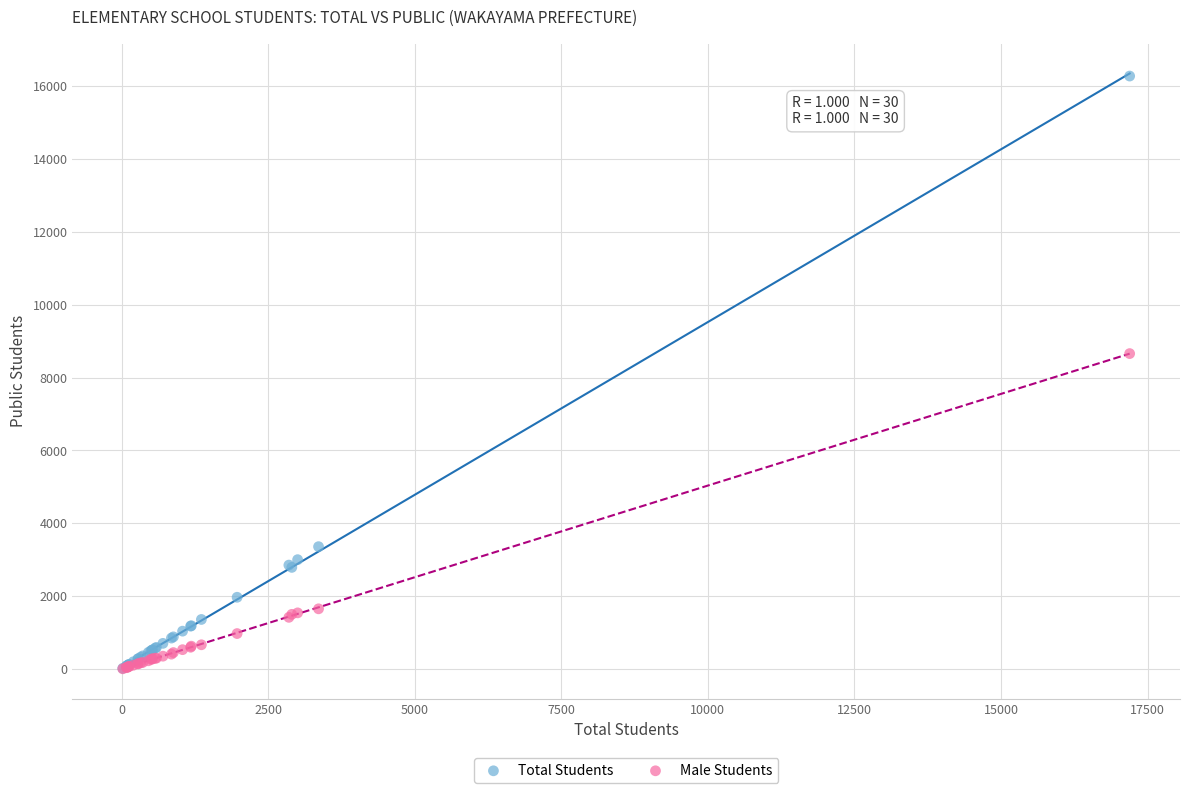

In the Male Students series, what Y value is closest to 4333?

1654